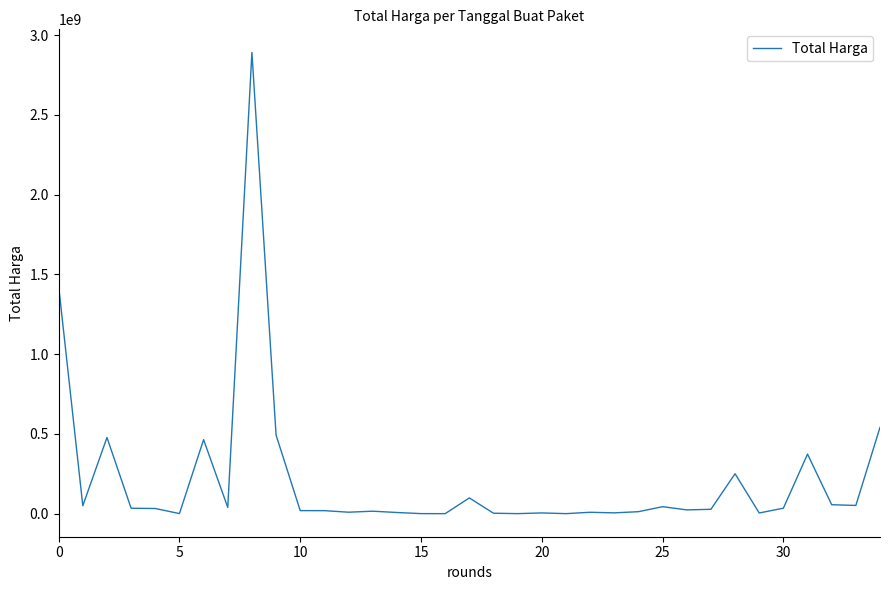

Does the chart display data point markers on the line(s)?

No